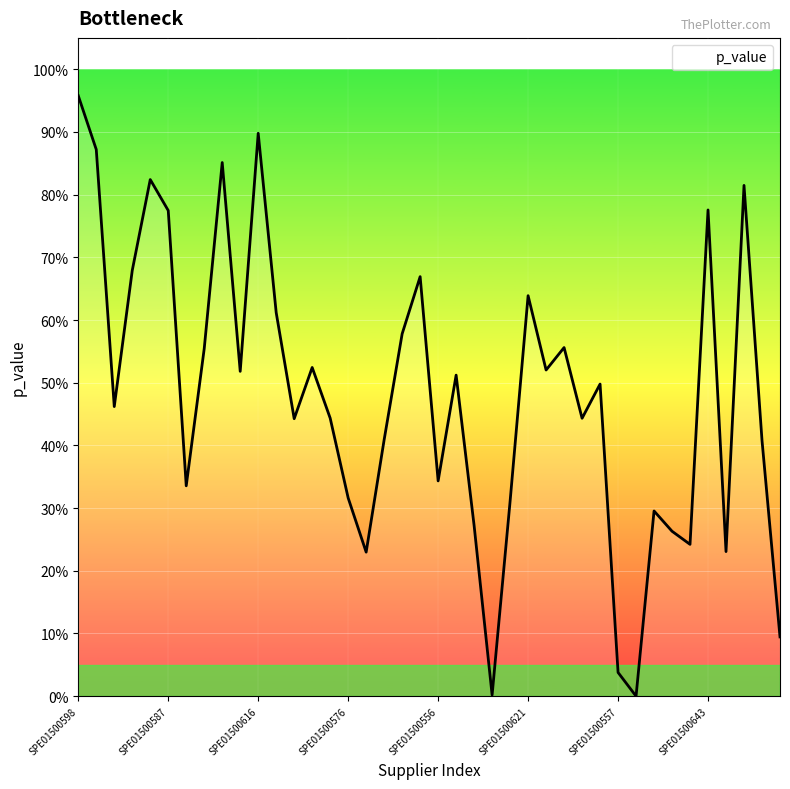

What is the average value?

0.5